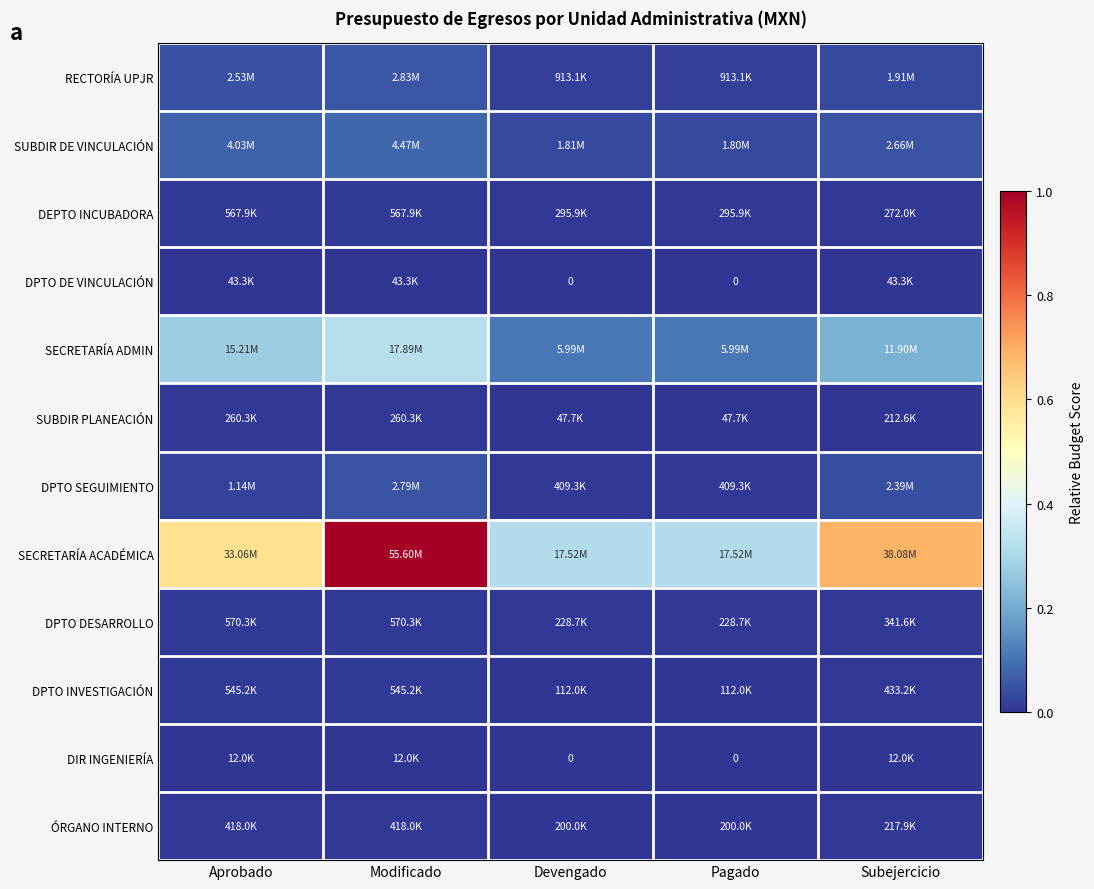

Which label corresponds to the largest value in the chart?

Modificado